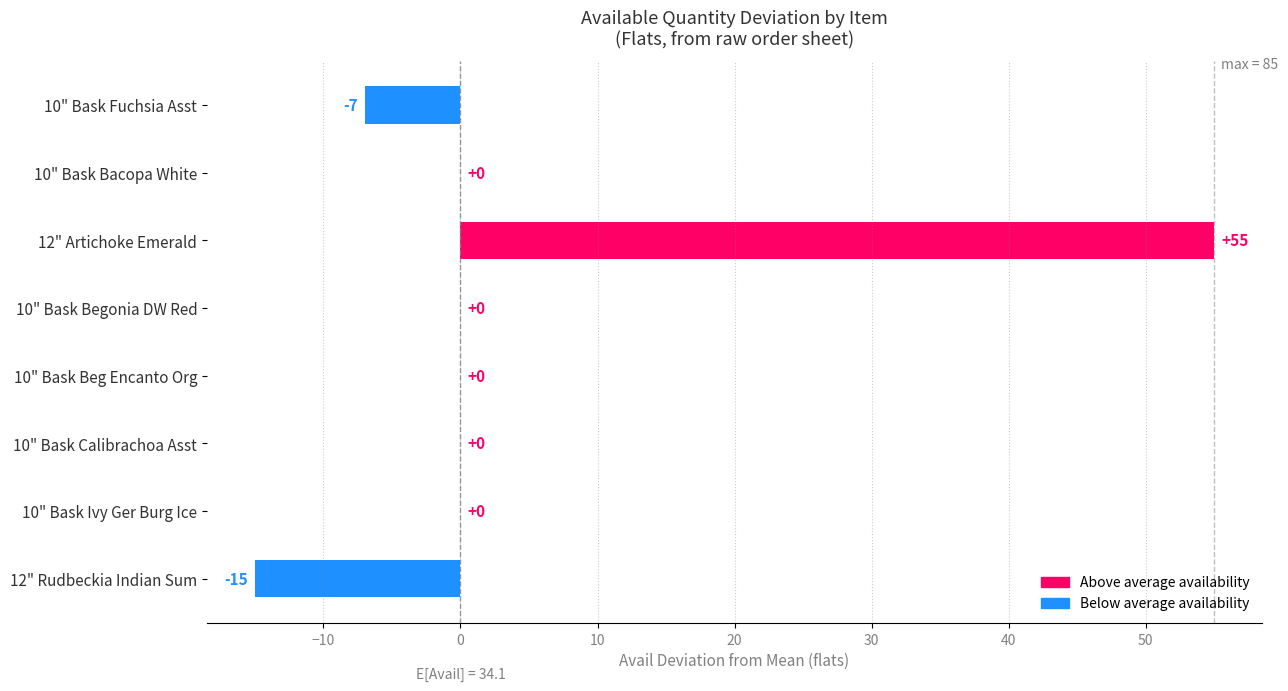

What is the change in value from 10" Bask Fuchsia Asst to 10" Bask Ivy Ger Burg Ice?

+7